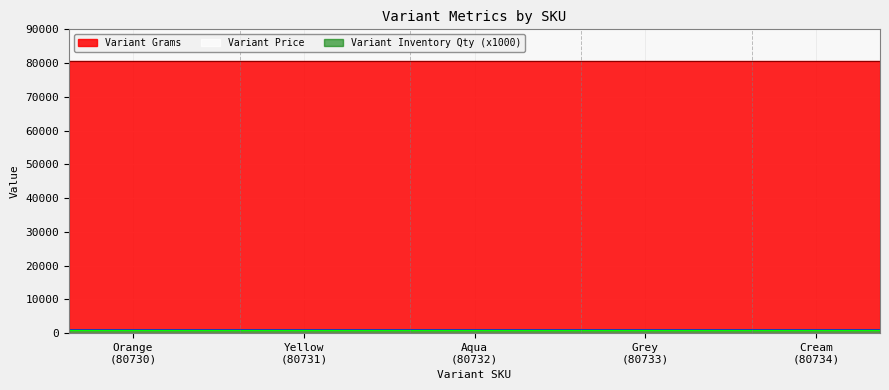

True or false: Variant Grams has more than 0 interior local peaks.

False